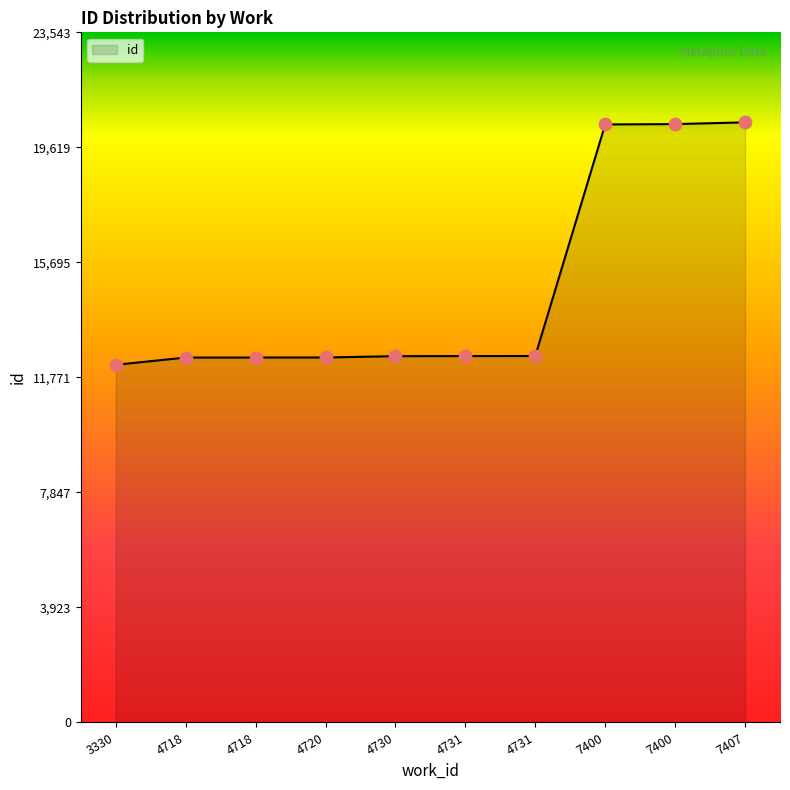

Does the chart have visible grid lines?

No